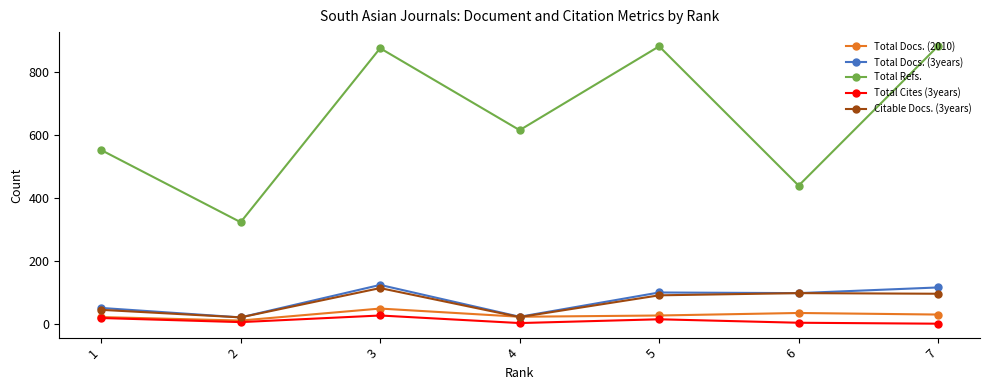

Which series changed the most between 1 and 2?

Total Refs.